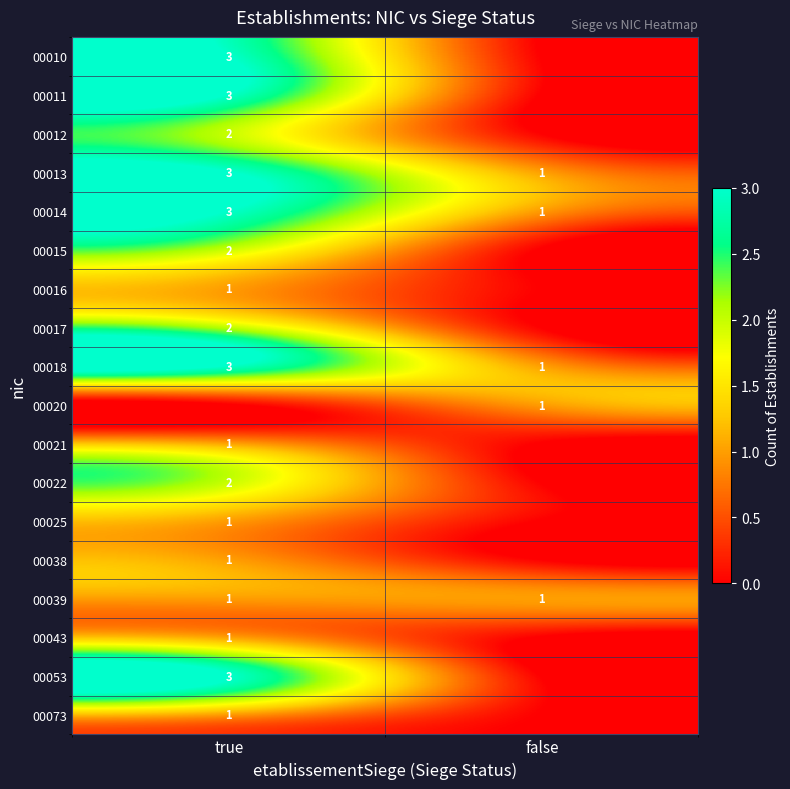

At which category does the chart reach its minimum across all series?

false